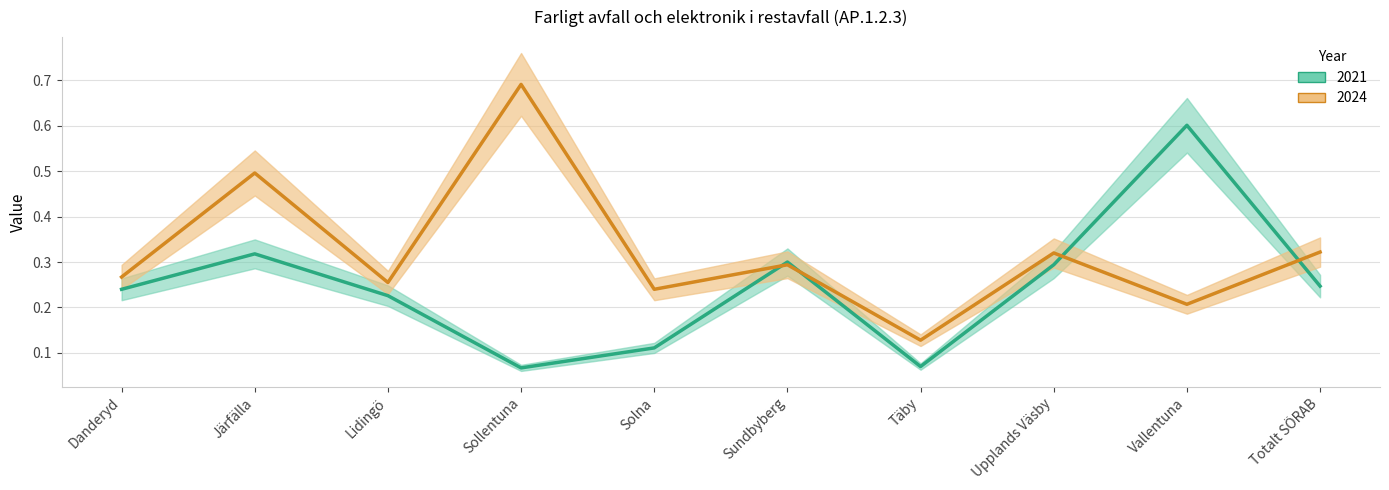

True or false: 2021 has more than 1 interior local peaks.

True